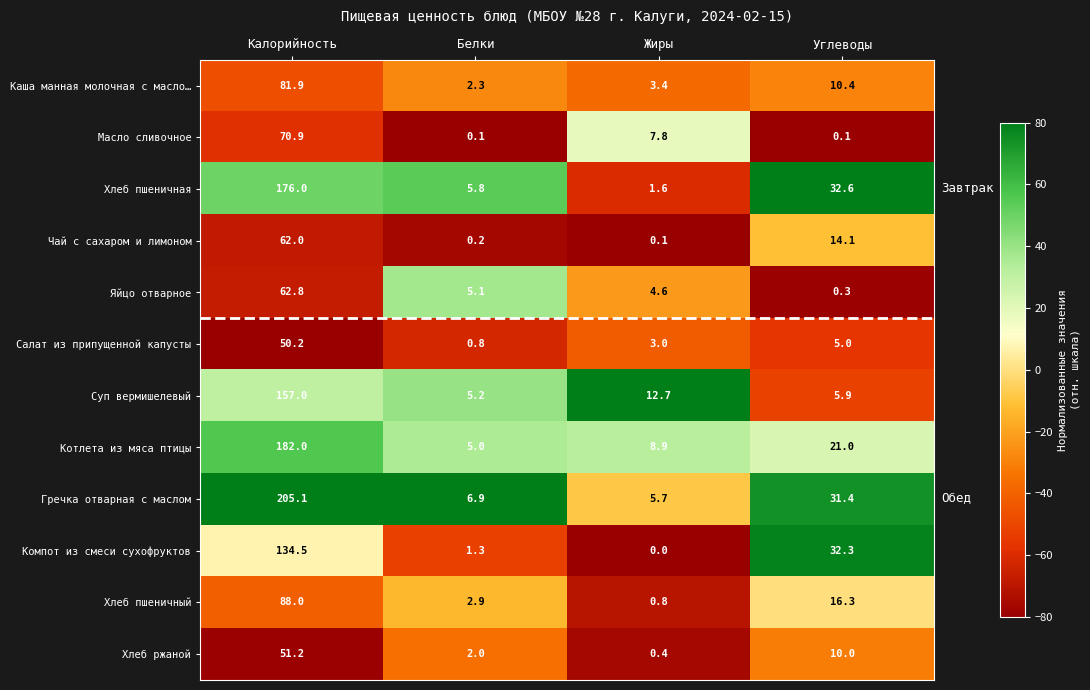

The Компот из смеси сухофруктов series shows 1.3 at Белки. True or false?

True